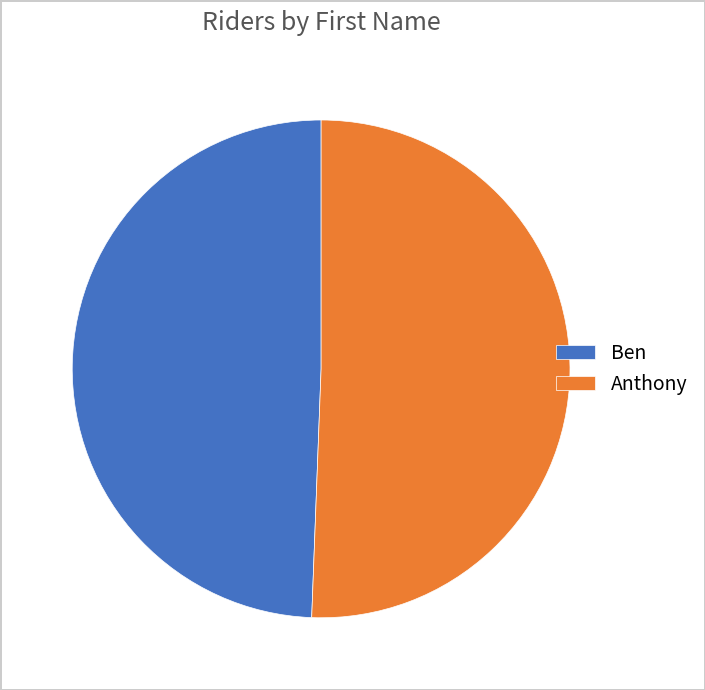

Is there a majority slice in this chart?

Yes